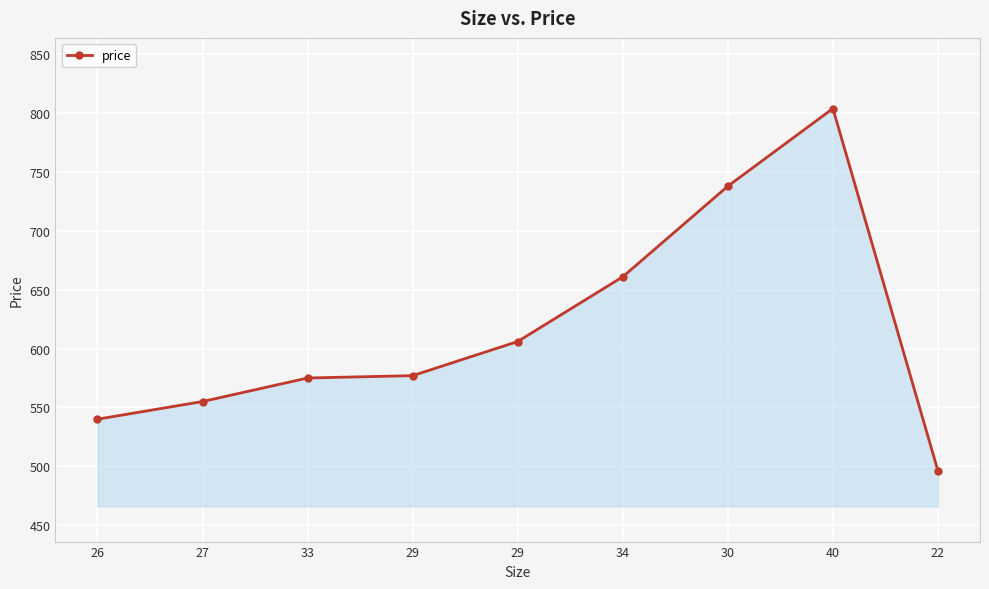

Does the chart have visible grid lines?

Yes